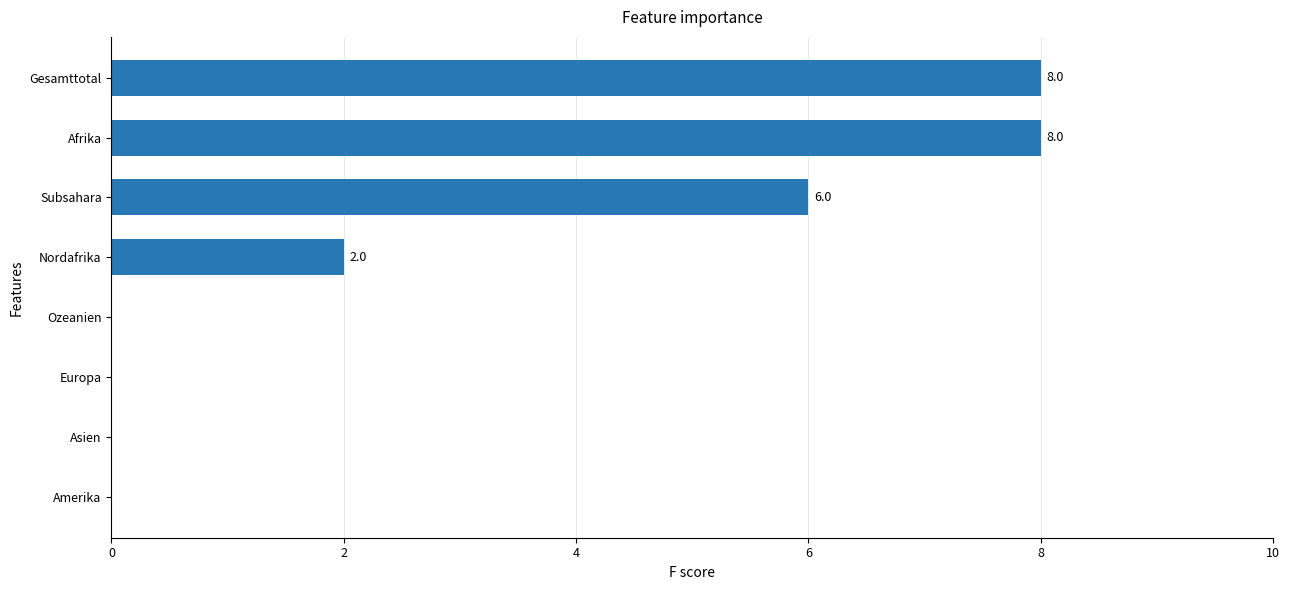

Count the number of data series in this chart.

1